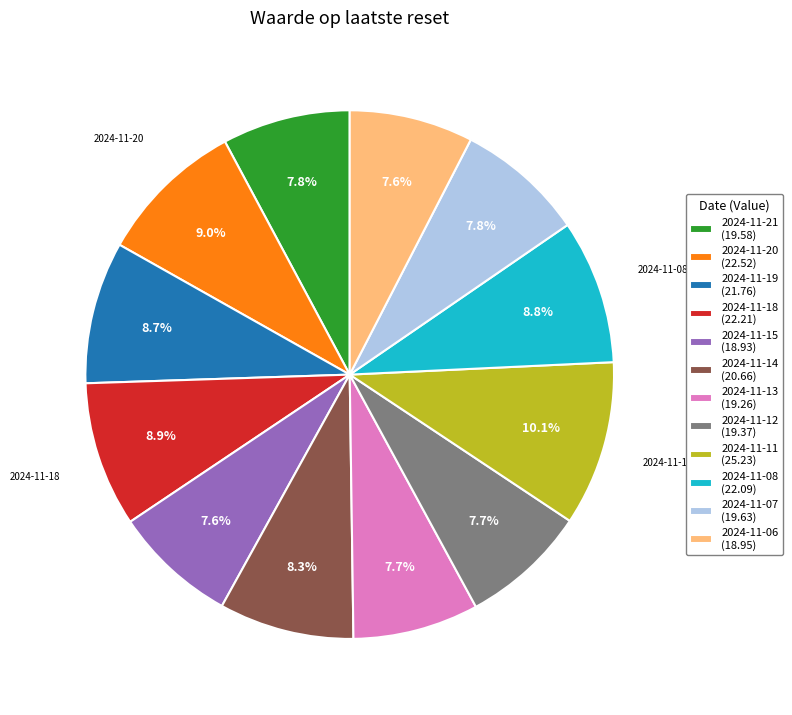

Which has a higher value, 2024-11-12 (19.37) or 2024-11-18 (22.21)?

2024-11-18 (22.21)